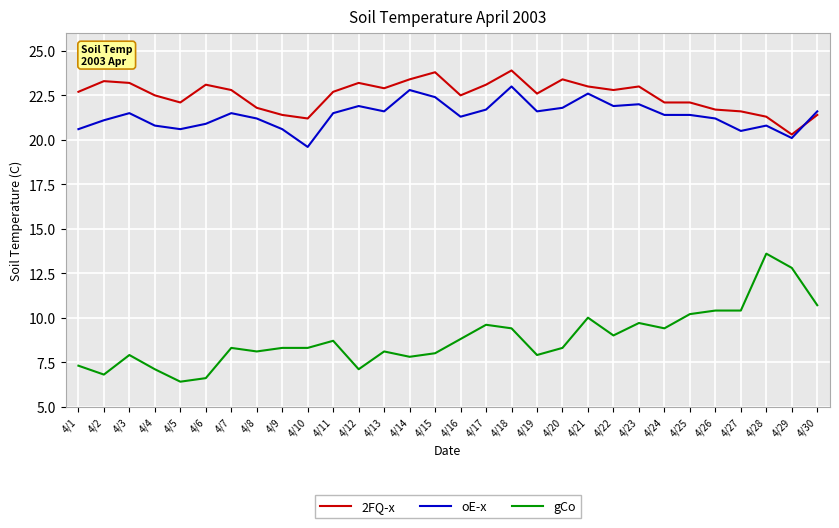

Between 4/1 and 4/17, which series saw the biggest shift?

gCo